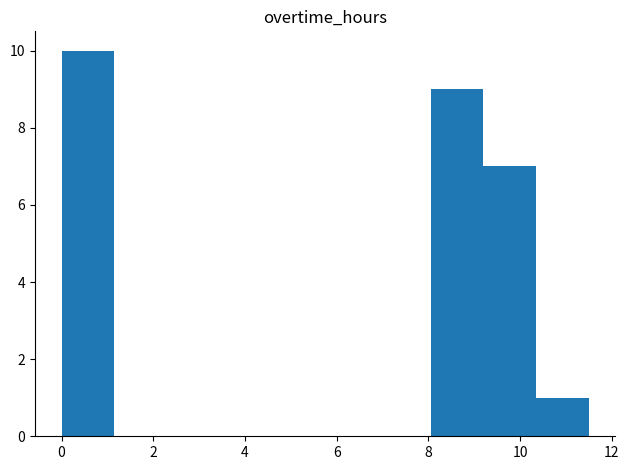

Reading left to right, list every bar in this chart as the range it spans on the x-axis followed by its height. Neither the bar edges nor the heights are printed on the chart, so give them approximately, as read against the axes.

0.00 to 1.15: 10
1.15 to 2.30: 0
2.30 to 3.45: 0
3.45 to 4.60: 0
4.60 to 5.75: 0
5.75 to 6.90: 0
6.90 to 8.05: 0
8.05 to 9.20: 9
9.20 to 10.35: 7
10.35 to 11.50: 1